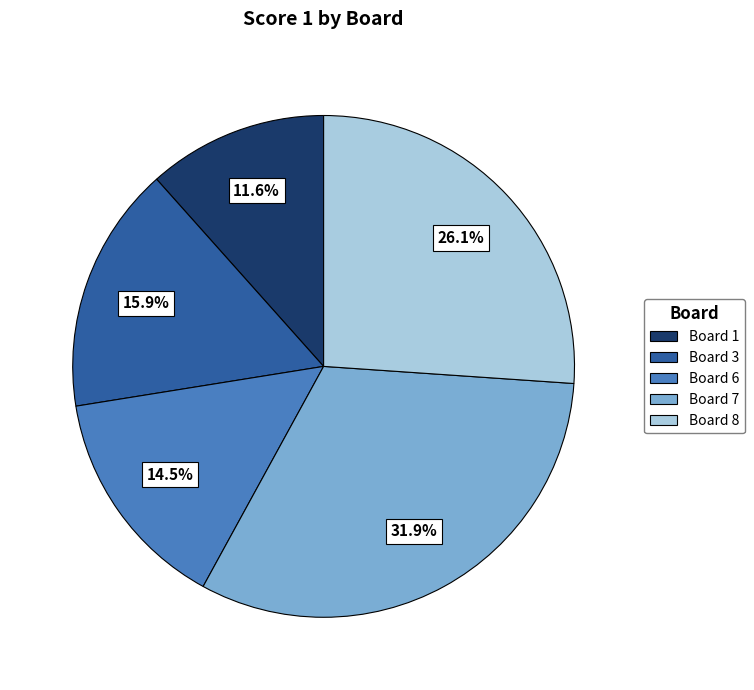

How many slices are in this pie chart?

5